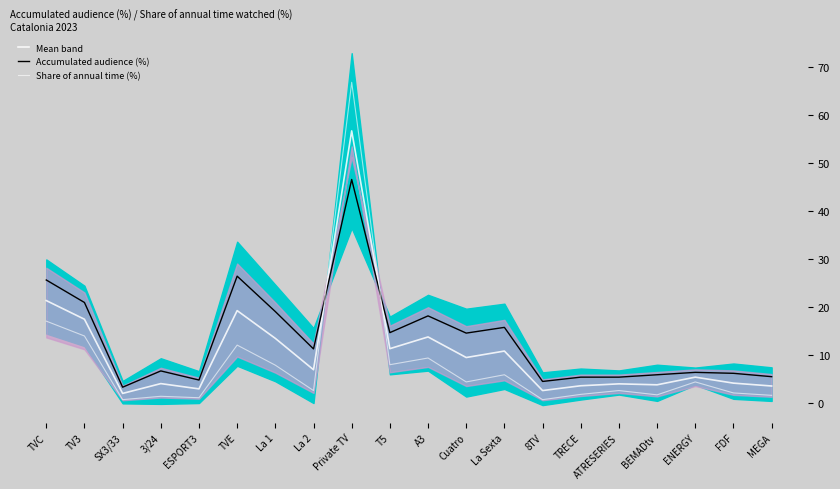

Reading left to right, extract all data points from this chart.

Mean band: 21.3	17.4	1.9	3.9	2.9	19.2	13.4	6.8	56.8	11.2	13.7	9.4	10.8	2.5	3.5	3.9	3.7	5.3	4.0	3.5
Accumulated audience (%): 25.6	20.9	3.2	6.6	4.7	26.4	19.0	11.2	46.6	14.6	18.1	14.5	15.7	4.4	5.3	5.3	5.8	6.3	6.1	5.4
Share of annual time (%): 17.0	13.9	0.6	1.3	1.0	12.0	7.8	2.5	66.9	7.9	9.3	4.3	5.8	0.6	1.7	2.5	1.6	4.3	2.0	1.5